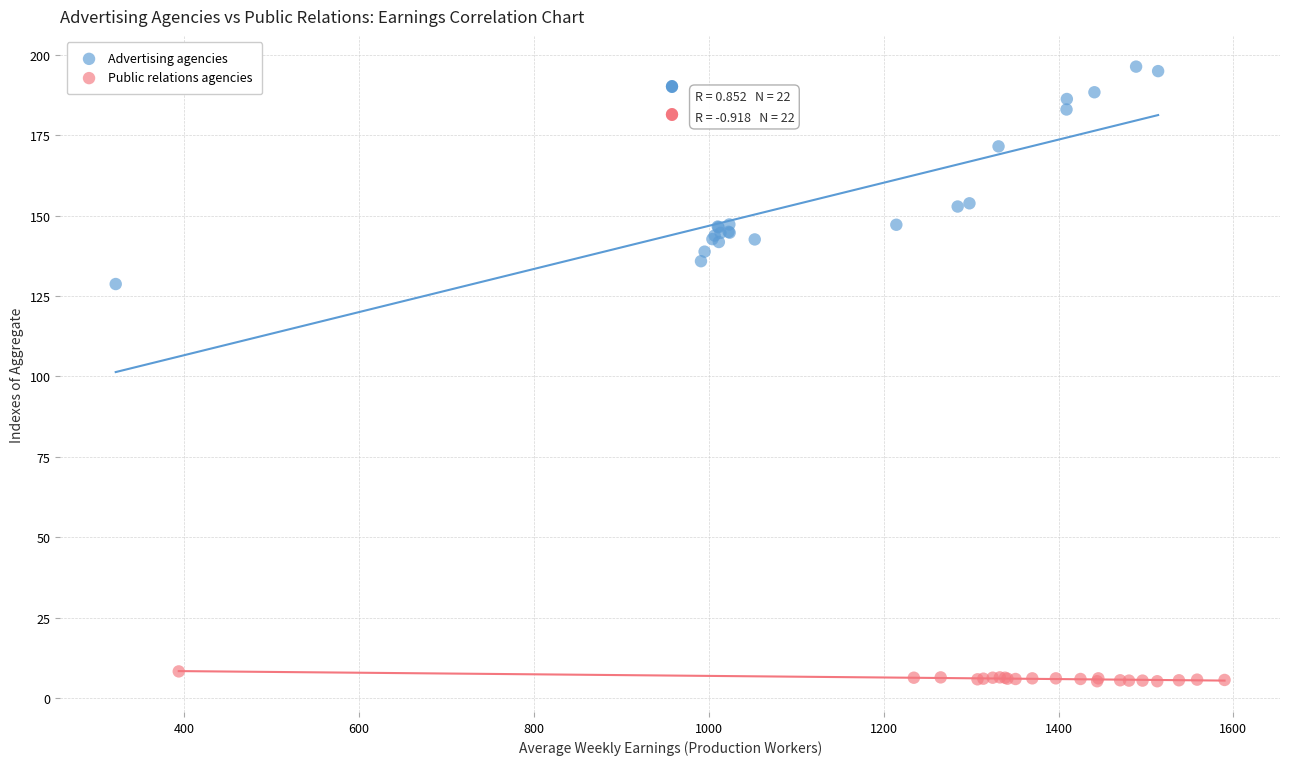

Which series has the largest Y range (max minus min)?

Advertising agencies